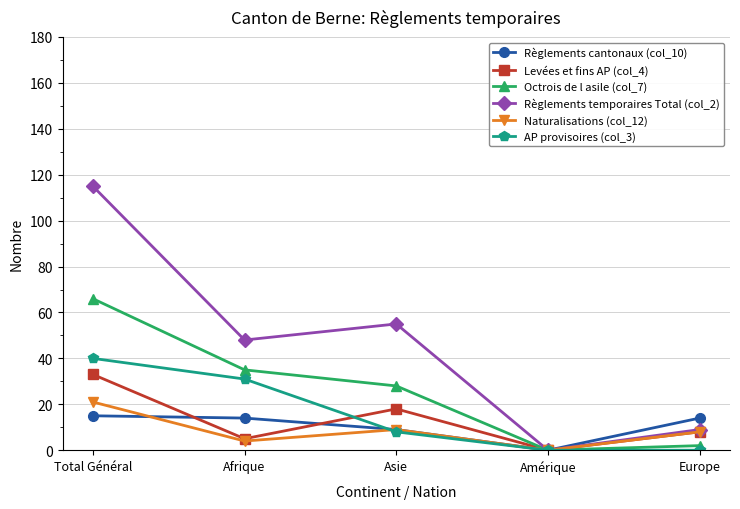

Is it true that Octrois de l asile (col_7) equals 28 at Asie?

True